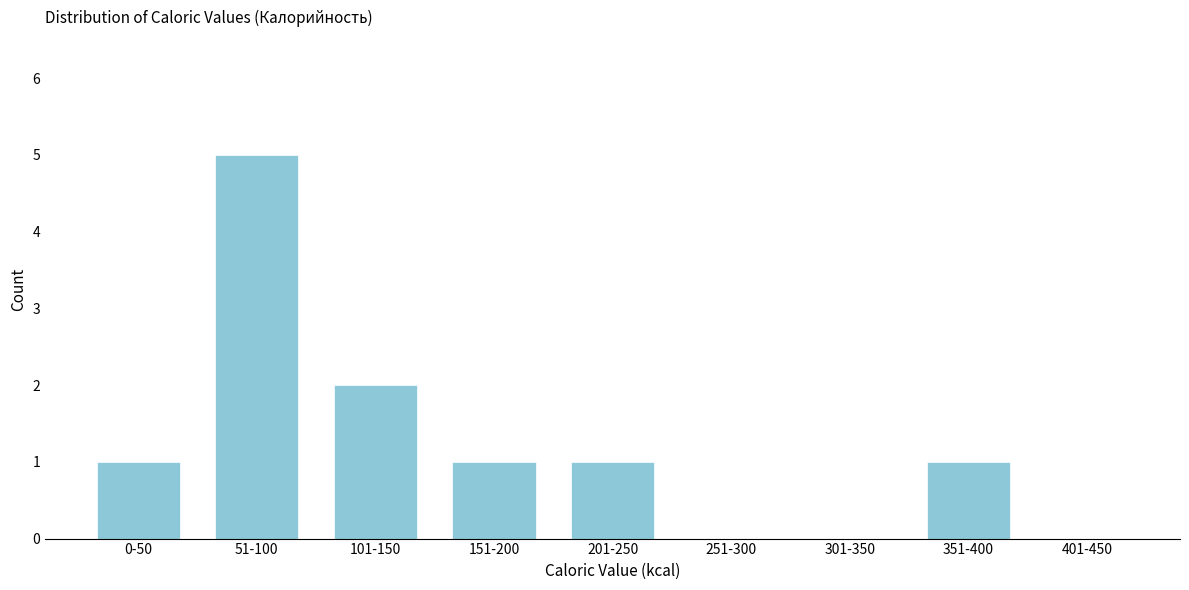

Reading left to right, extract all data points from this chart.

0-50=1	51-100=5	101-150=2	151-200=1	201-250=1	251-300=0	301-350=0	351-400=1	401-450=0